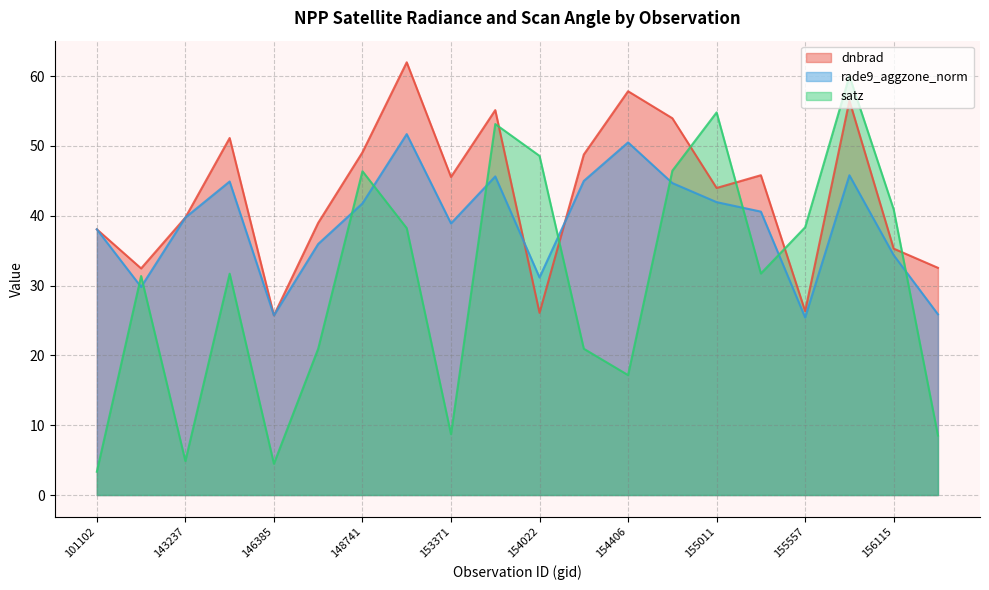

After their last crossing, which series has the higher values: rade9_aggzone_norm or dnbrad?

dnbrad